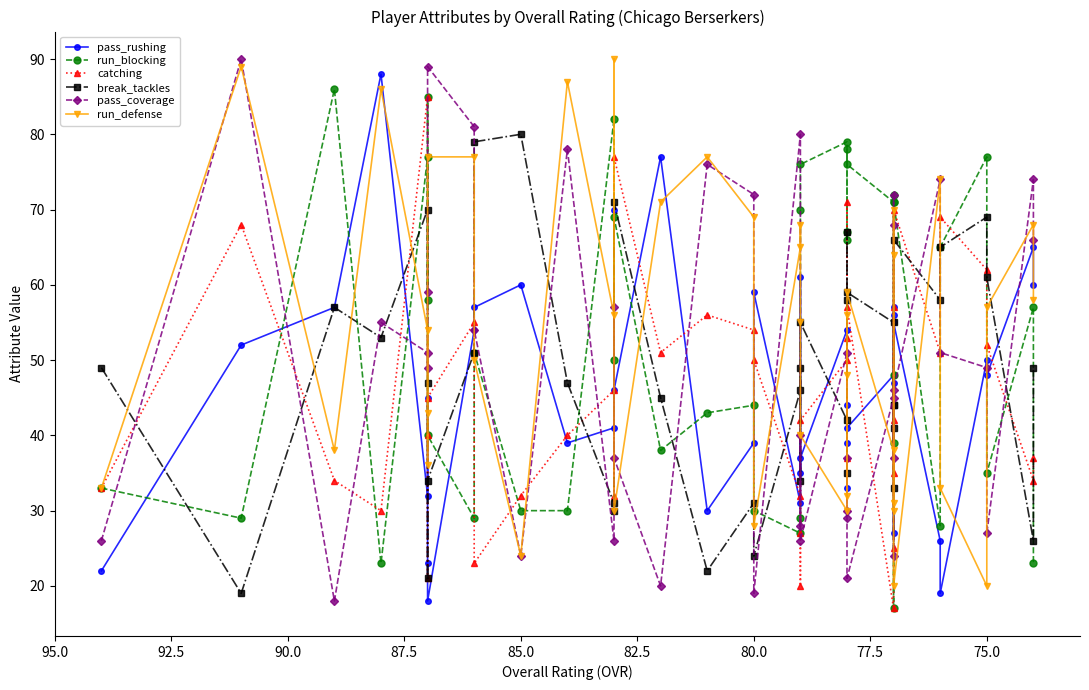

How many lines are shown in the chart?

6